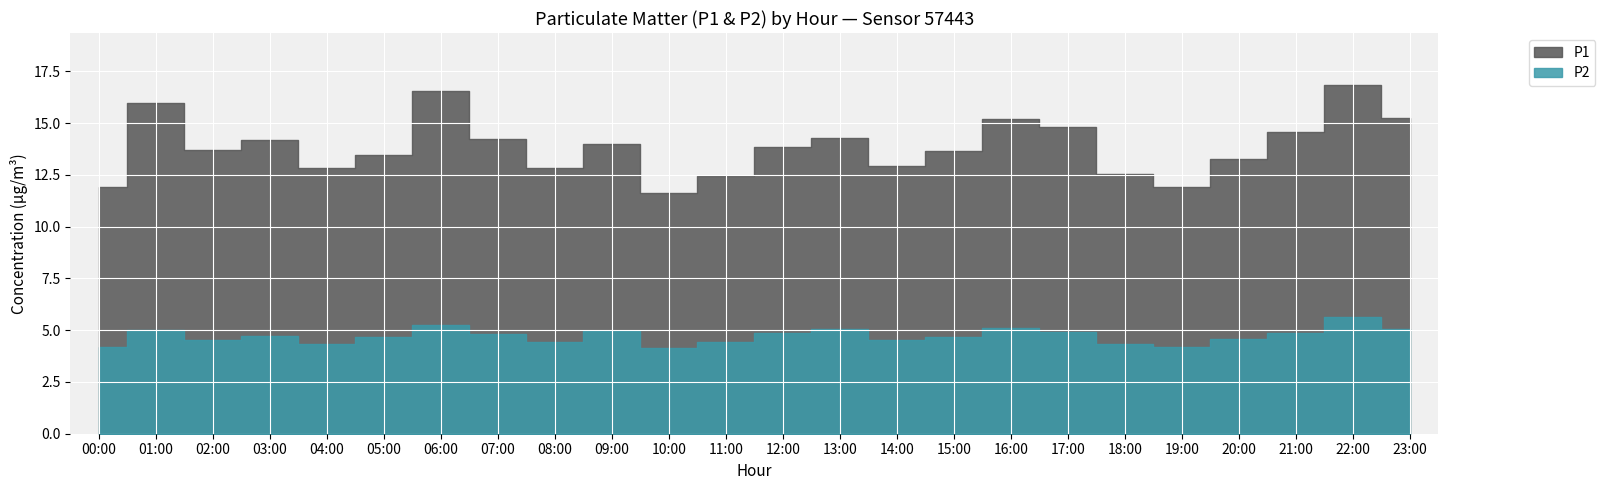

Is the value of P1 at 18:00 greater than the value of P2 at 18:00?

Yes